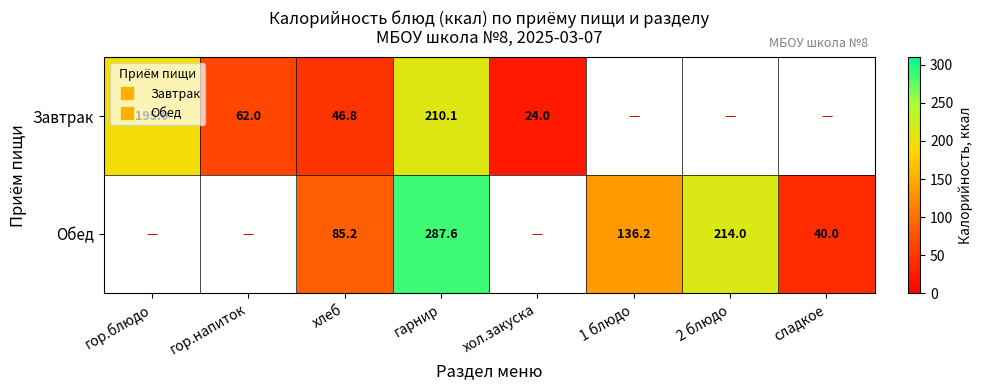

The Обед series shows 55.6 at сладкое. True or false?

False